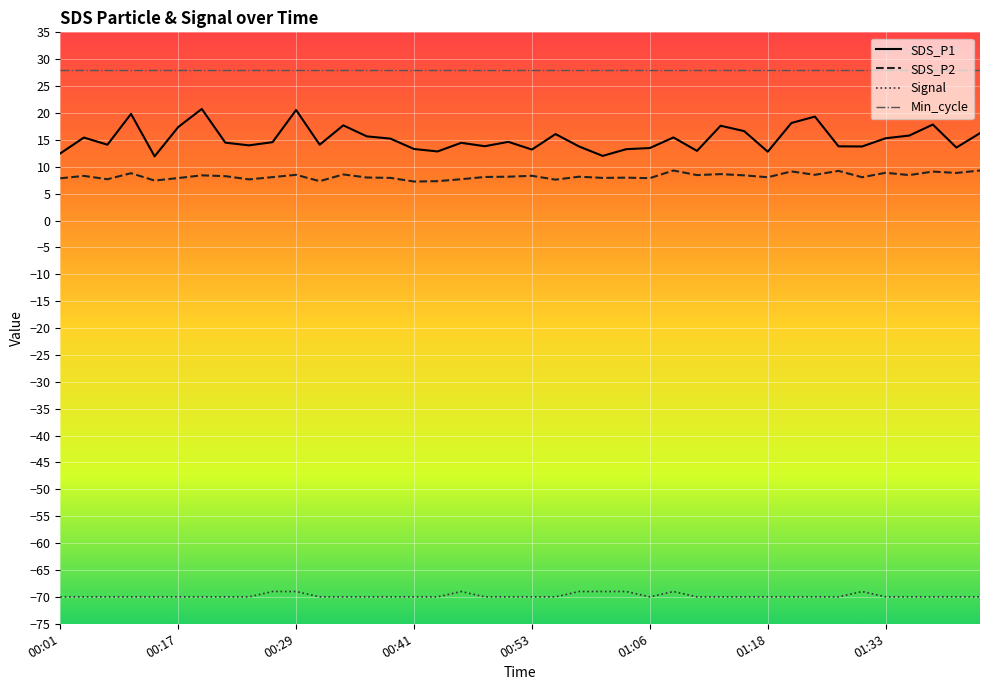

What is the minimum value shown in the chart?

-70.0